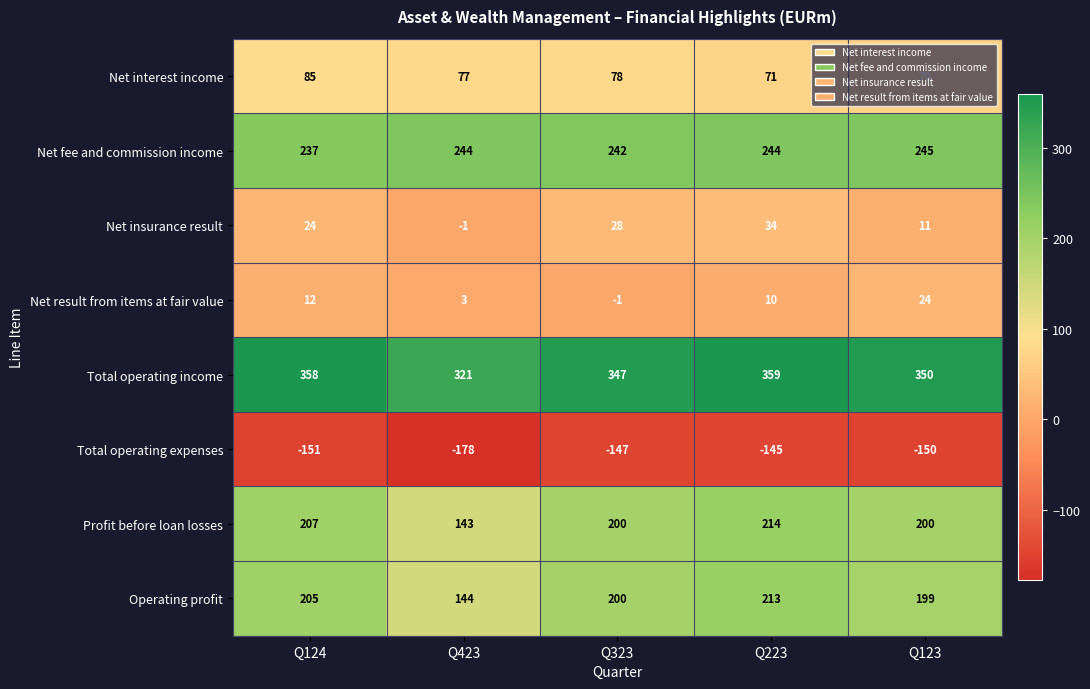

At which label is Net insurance result closest to 16?

Q123